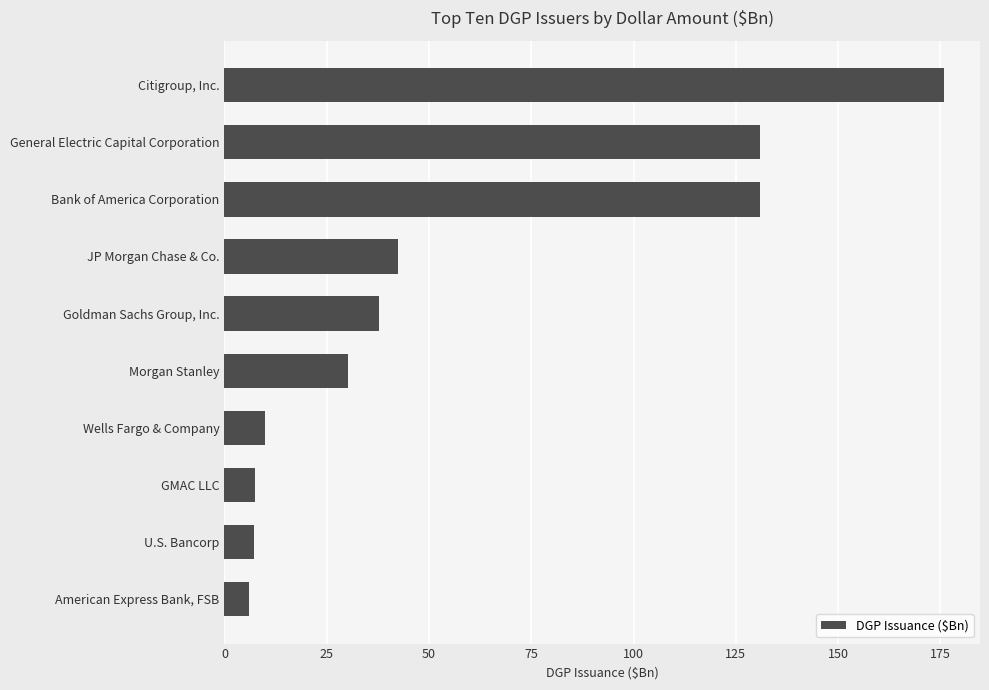

What is the average value?

57.9